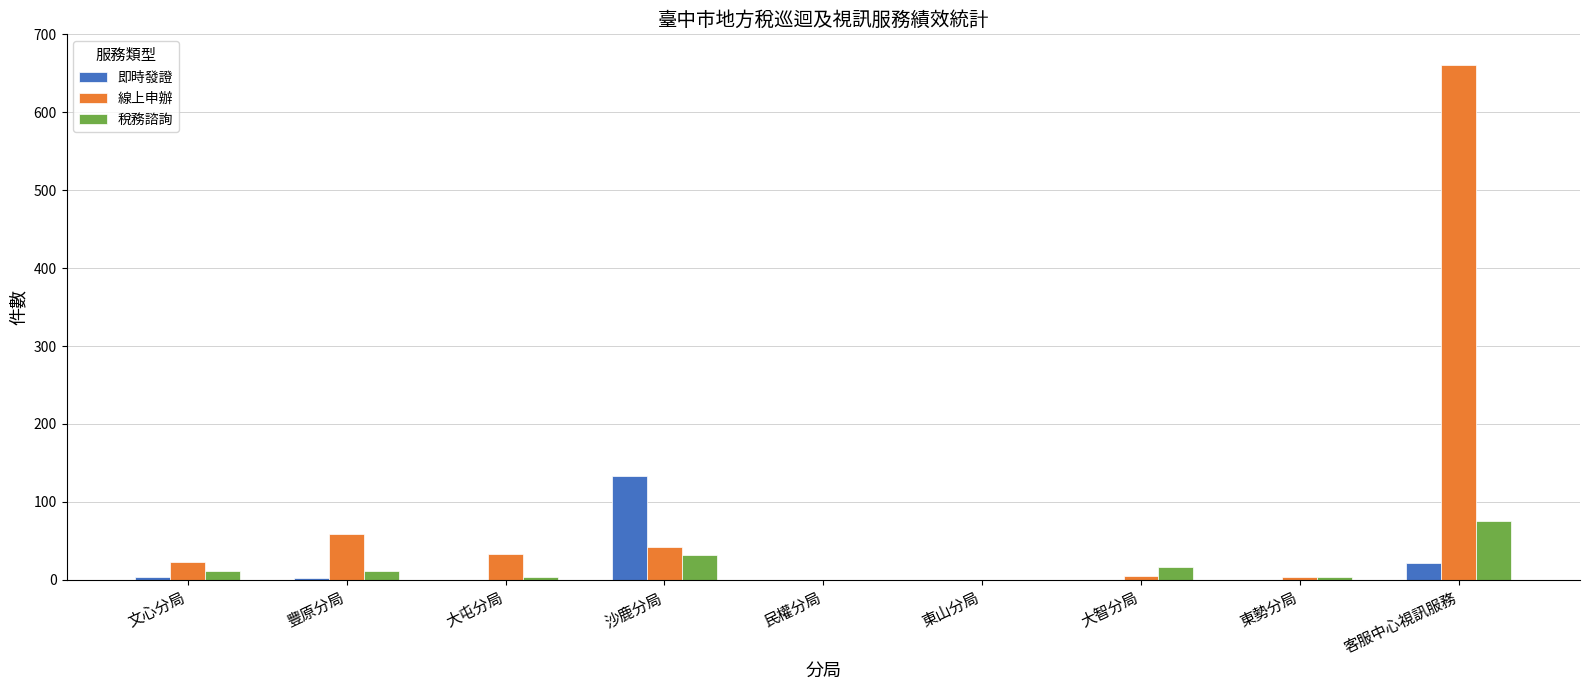

What is the total value across all series at 東勢分局?

7